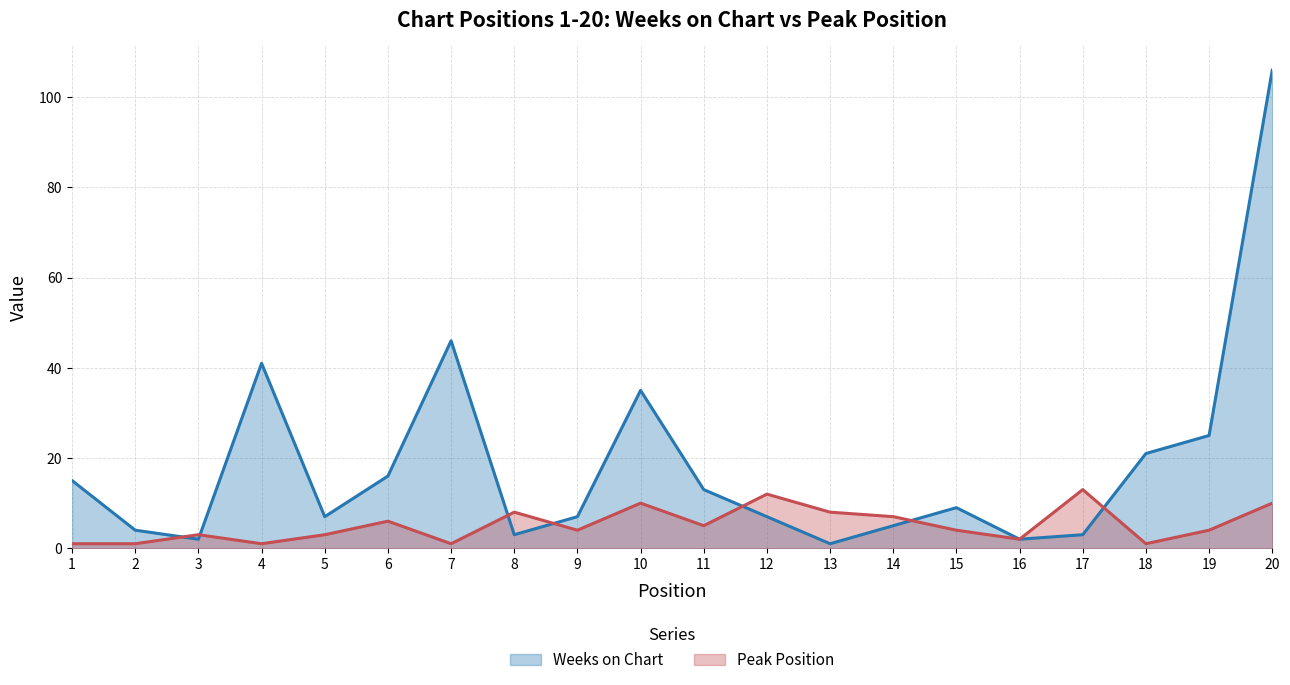

Reading left to right, list all the values displayed in this chart.

Weeks on Chart: 15	4	2	41	7	16	46	3	7	35	13	7	1	5	9	2	3	21	25	106
Peak Position: 1	1	3	1	3	6	1	8	4	10	5	12	8	7	4	2	13	1	4	10